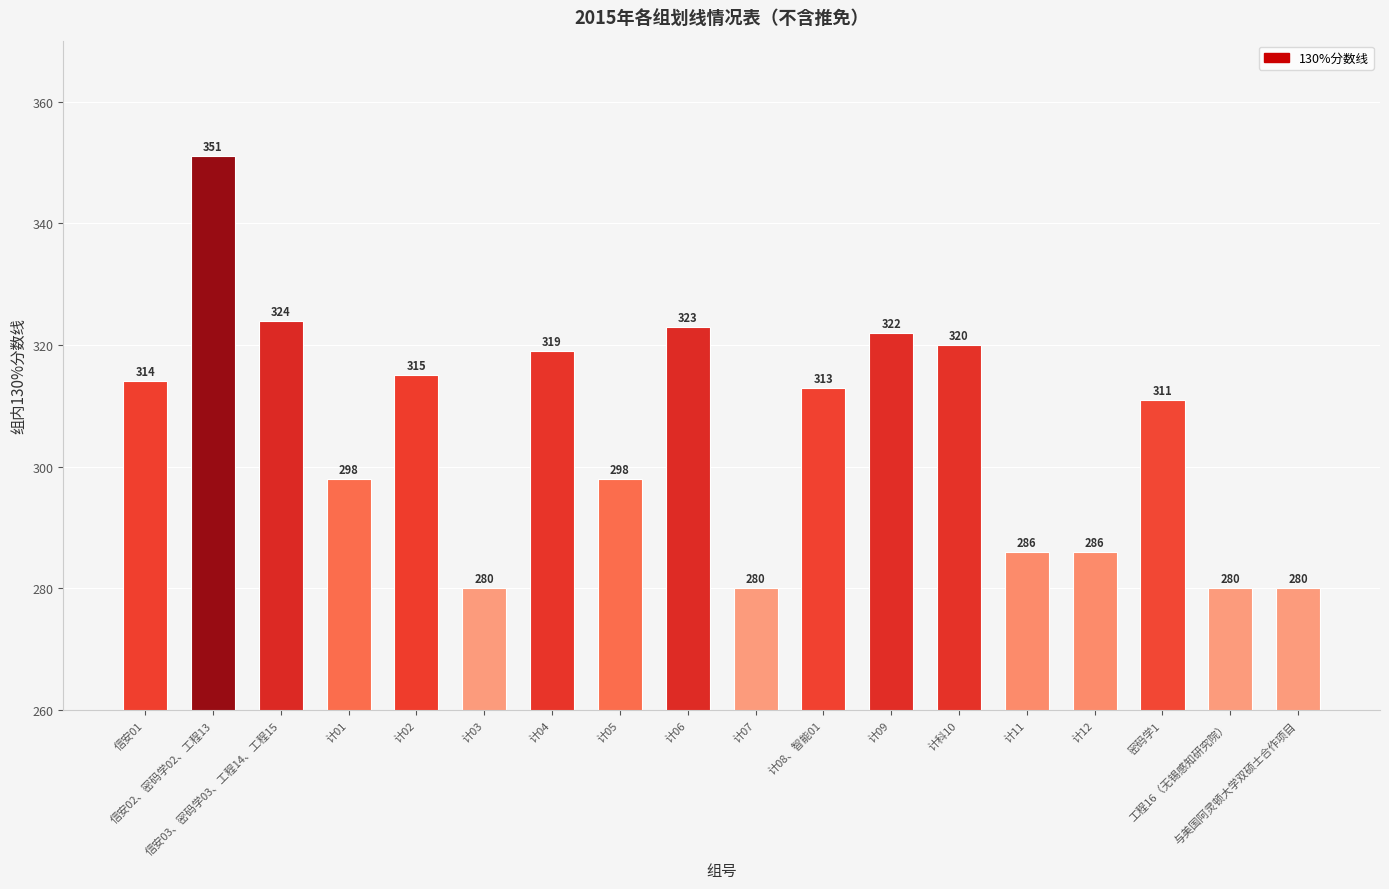

What position from the left is 与美国阿灵顿大学双硕士合作项目?

18